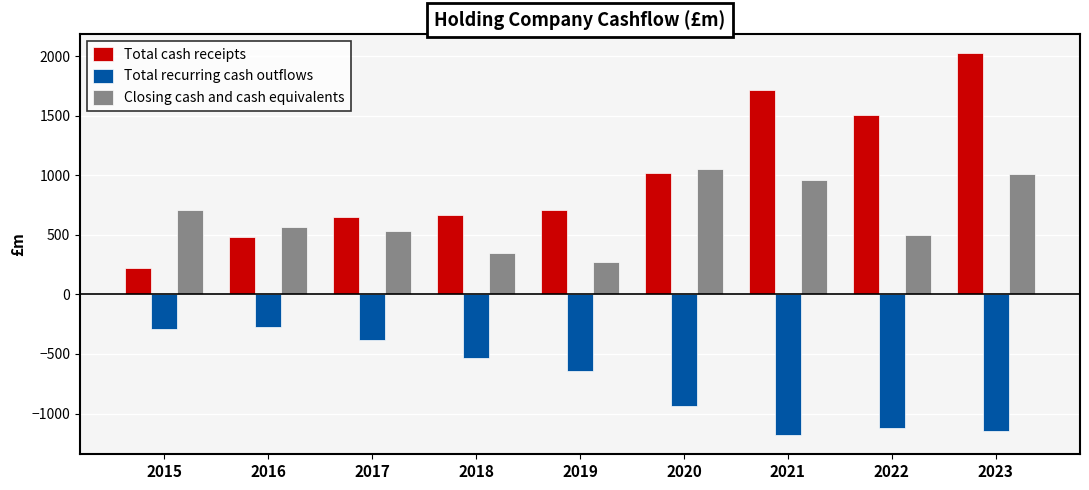

The value of Closing cash and cash equivalents at 2022 is 126. True or false?

False